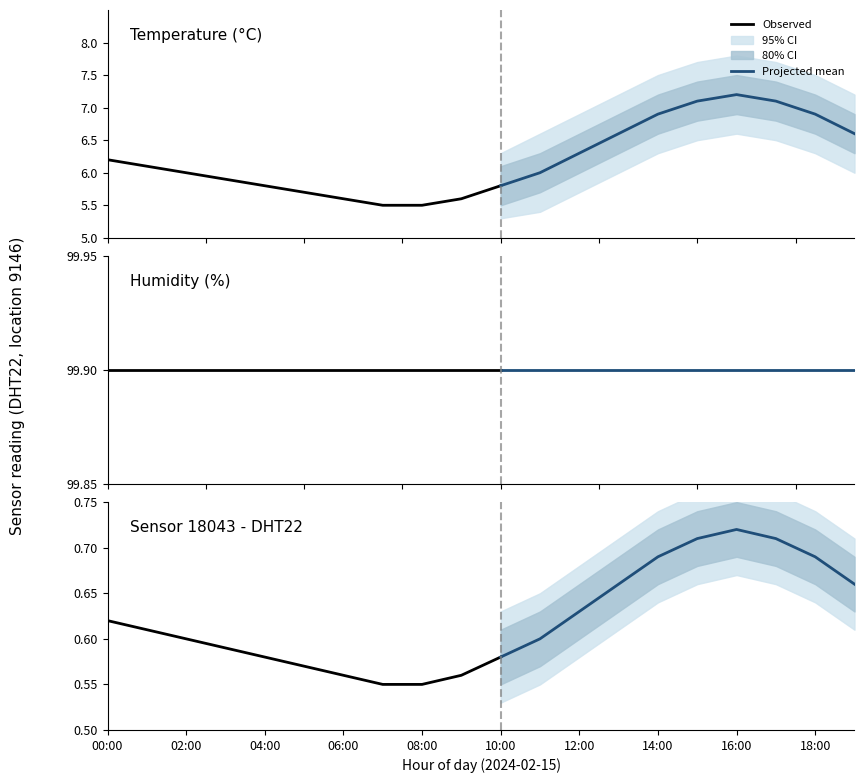

True or false: temperature and humidity intersect in this chart.

False